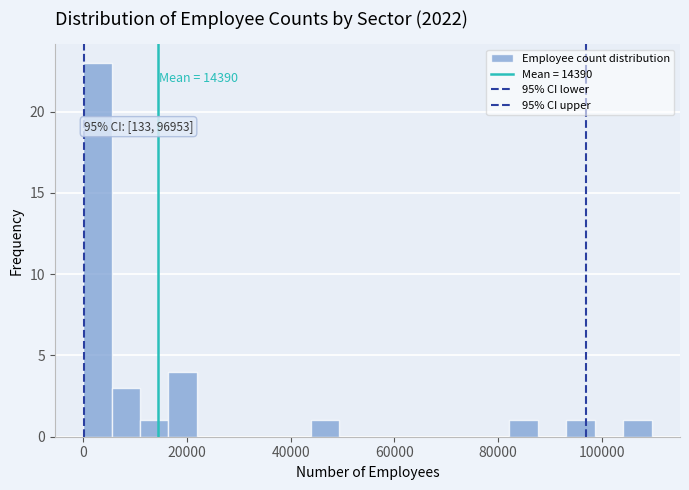

Around what value on the x-axis is the tallest bar? Give the approximate position of its centre, as read against the axis.

2000